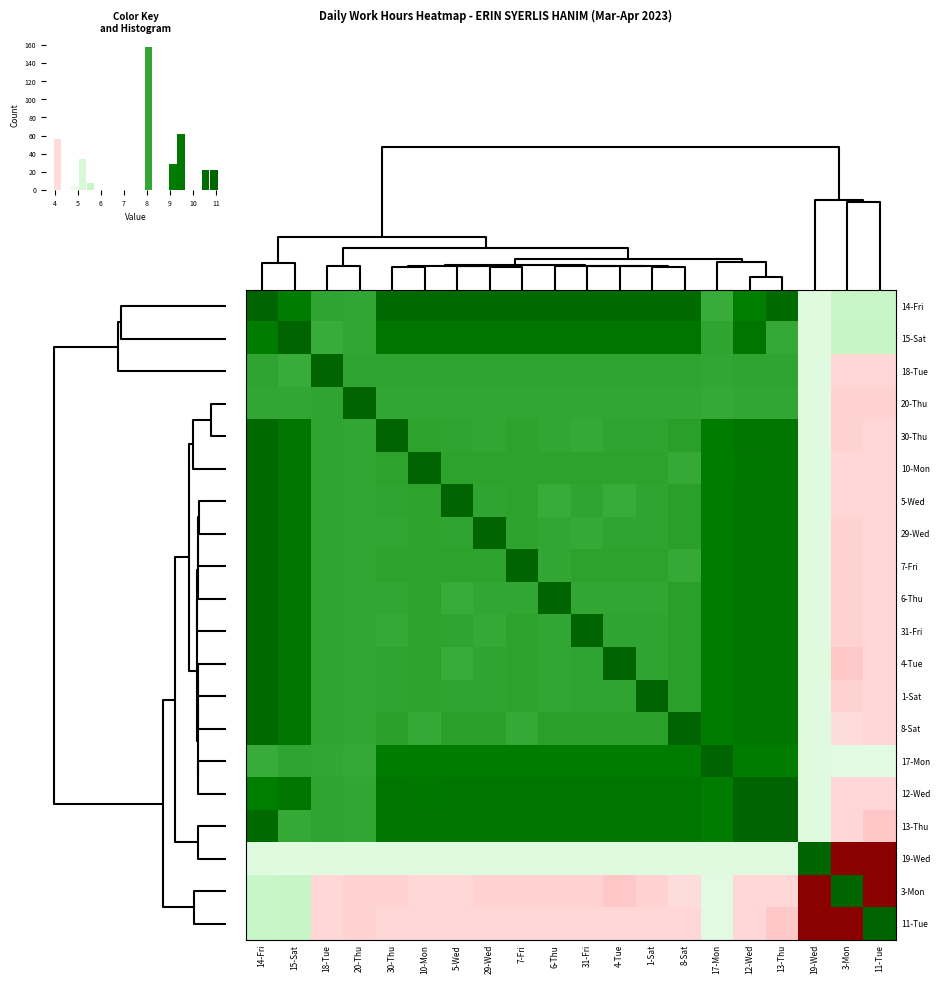

Is the value of 13-Thu at 29-Wed greater than the value of 29-Wed at 20-Thu?

Yes